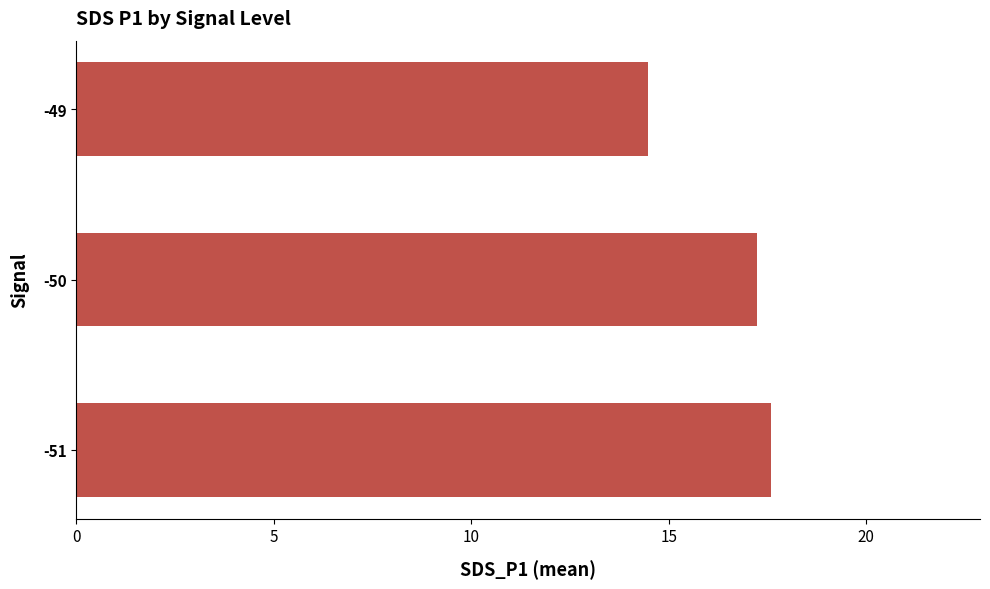

What is the difference between the maximum and minimum values?

3.1